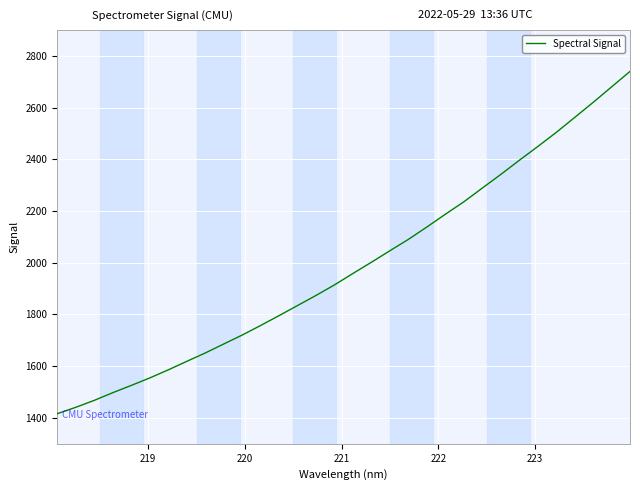

What is the smallest value displayed?

1416.4